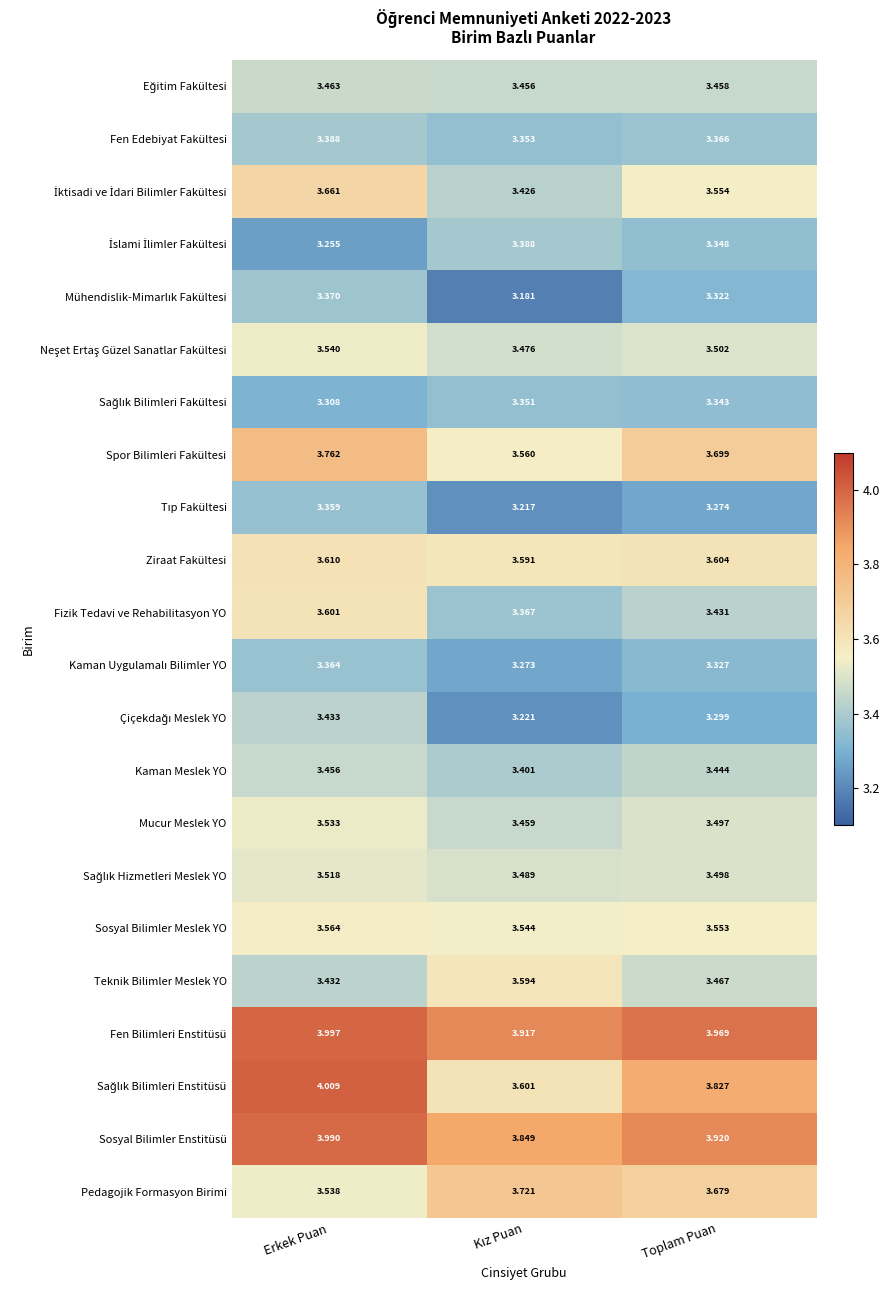

Which series has the largest total across all categories?

Fen Bilimleri Enstitüsü